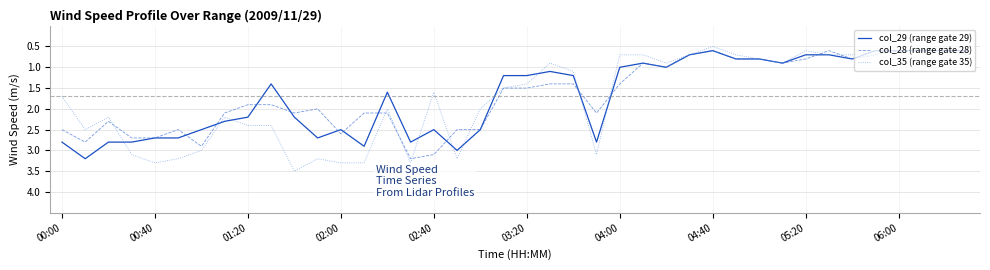

Which series has the widest spread of values?

col_35 (range gate 35)